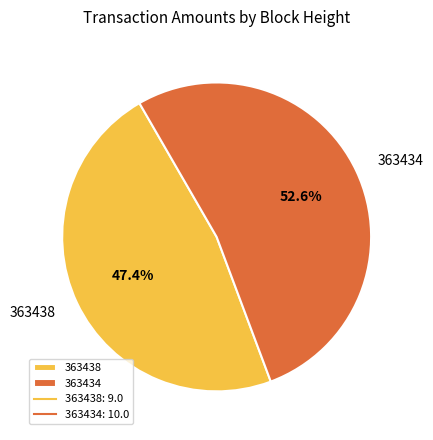

To the nearest percent, what percentage of the pie is 363434?

53%